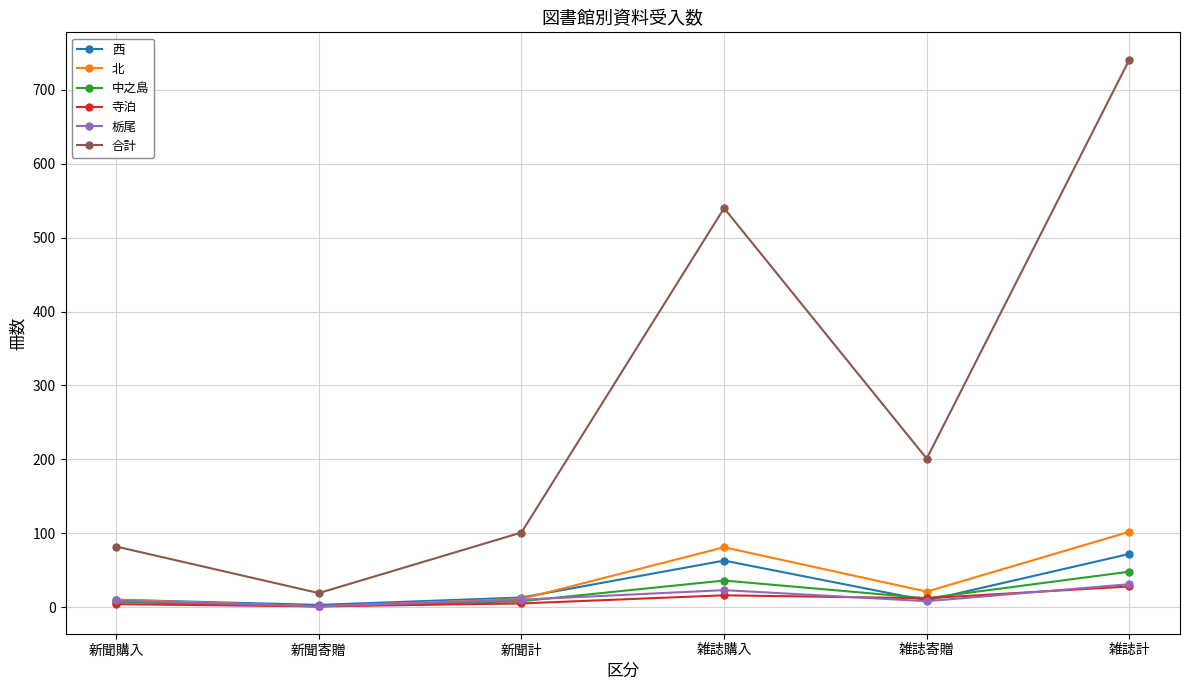

What are all the series names shown in the legend?

西, 北, 中之島, 寺泊, 栃尾, 合計